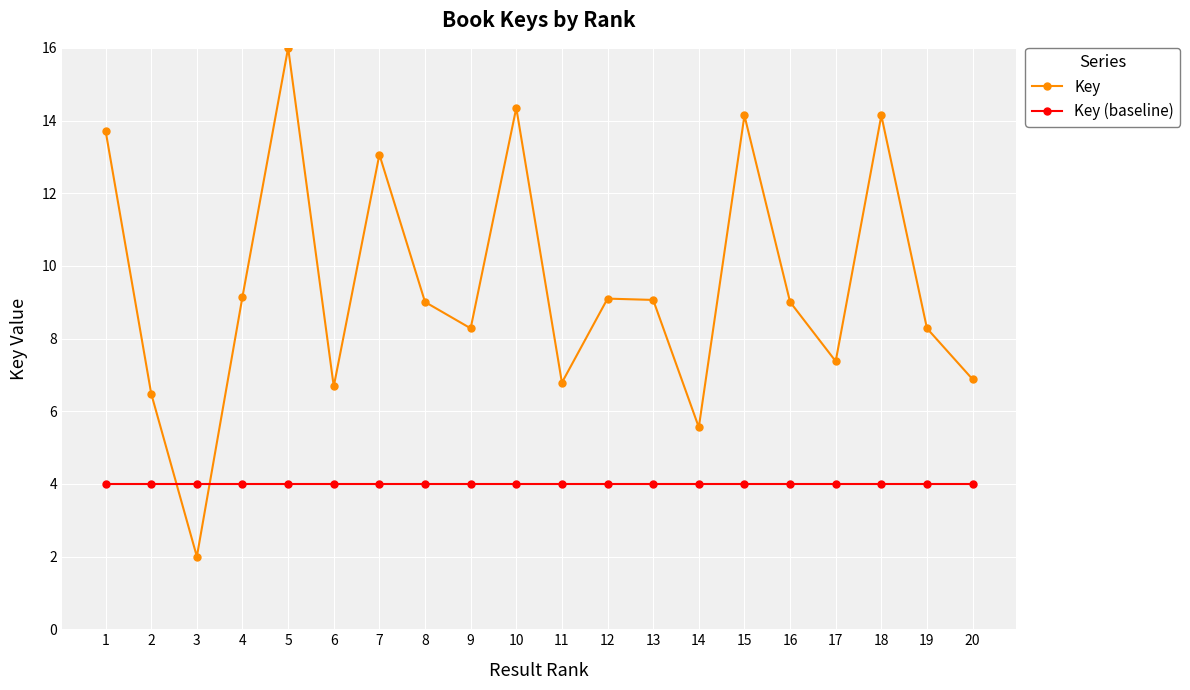

True or false: Key (baseline) has a value of 4.0 at 14.

True